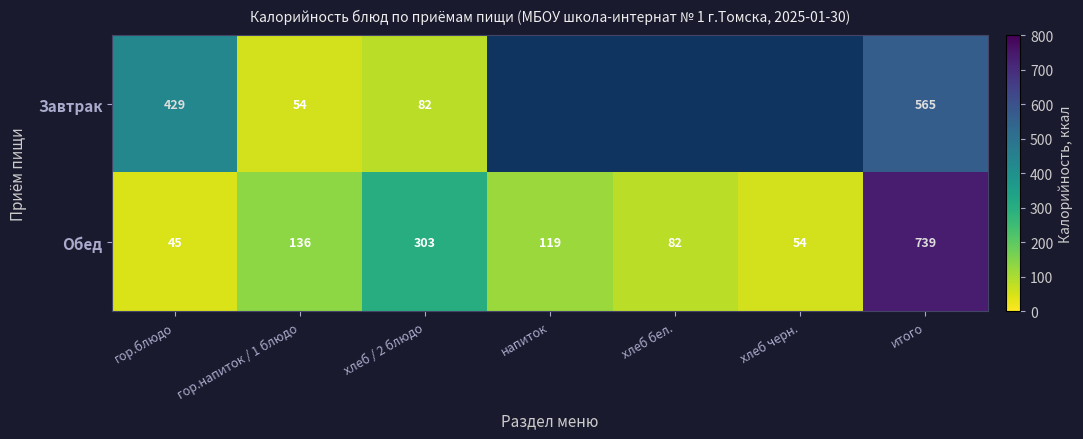

What is the difference between the maximum and second lowest values in the Обед series?

685